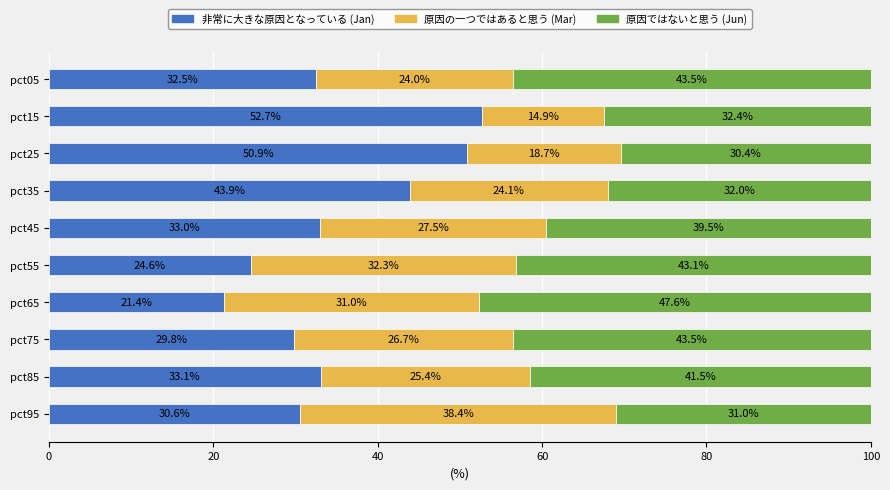

What is the total value across all series at pct85?

100.0